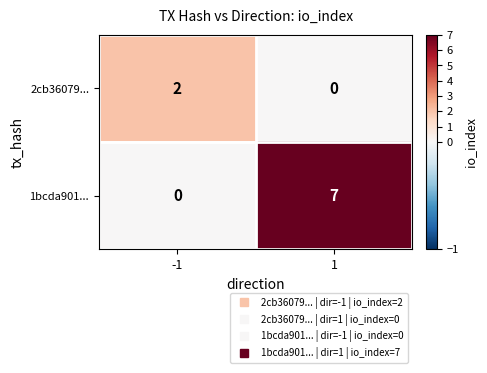

What is the average value of the 1bcda901... series?

4